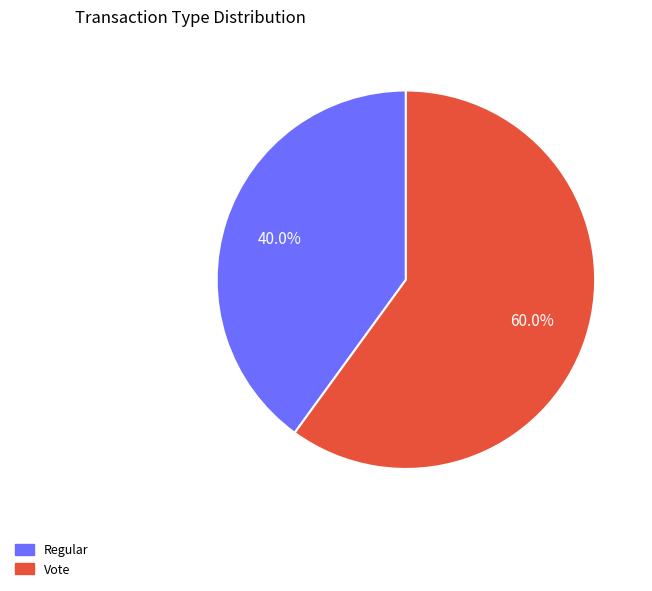

To the nearest percent, what is the difference between the Vote and Regular slice percentages?

20%